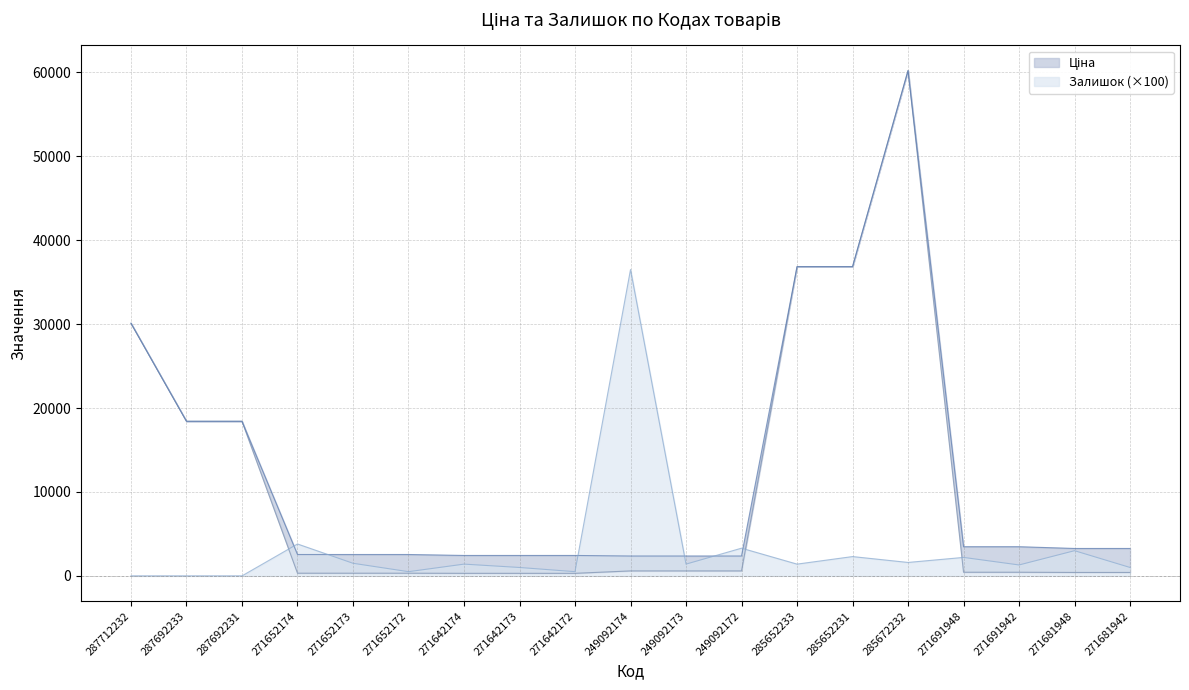

Is it true that Залишок (×100) equals 0 at 287692233?

True